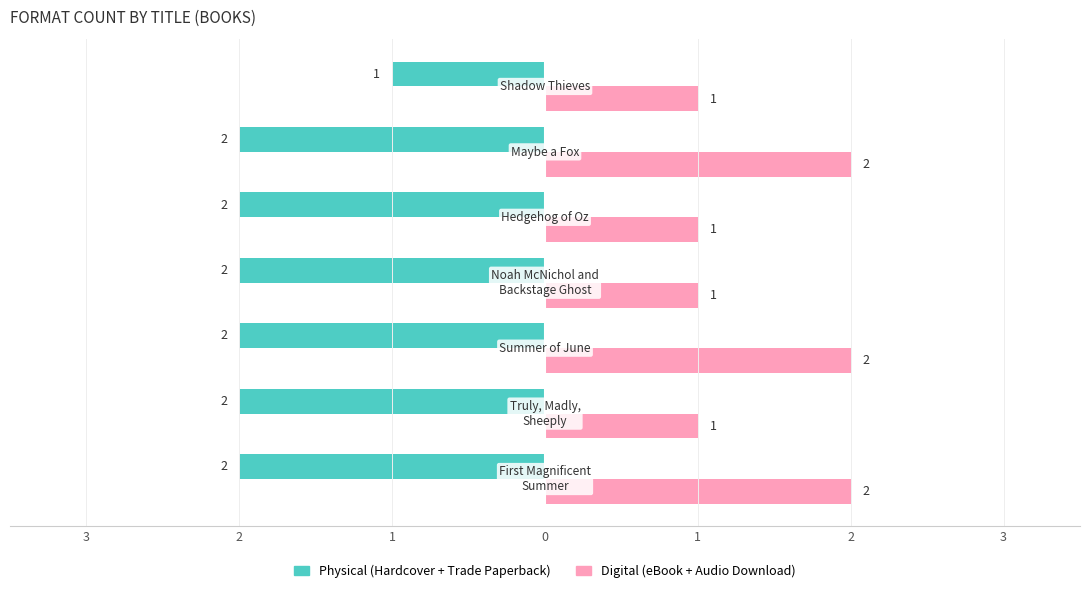

What are all the series names shown in the legend?

Physical (Hardcover + Trade Paperback), Digital (eBook + Audio Download)